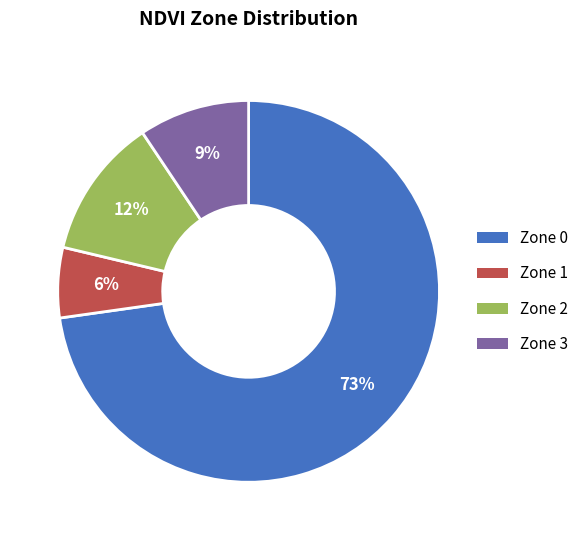

True or false: Zone 3 accounts for 9% of the total.

True